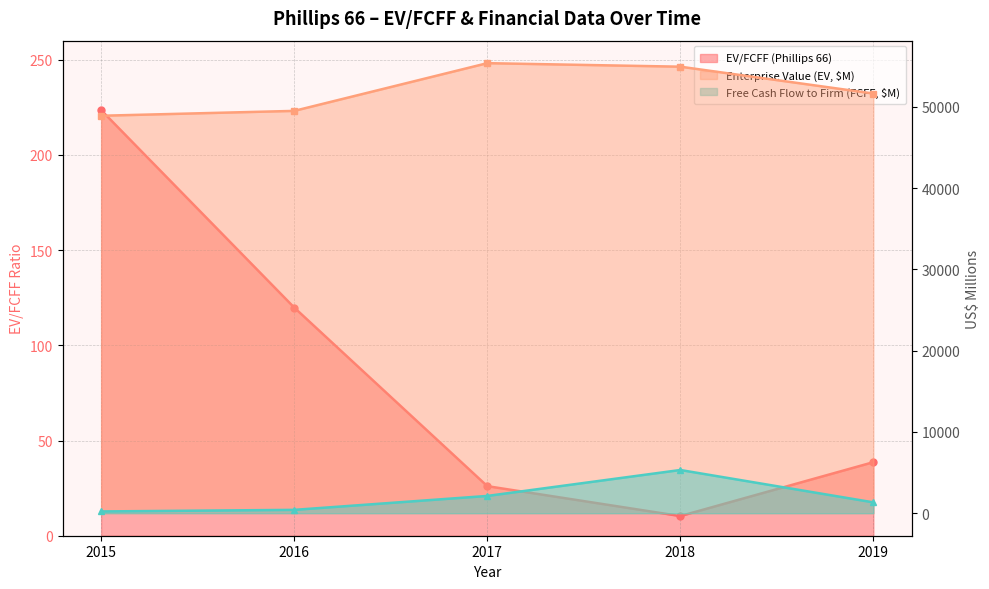

Reading left to right, transcribe all the data shown in this chart.

EV/FCFF (Phillips 66): 223.5	119.8	26.0	10.3	38.6
Enterprise Value (EV, $M): 48895.0	49493.0	55363.0	54931.0	51629.0
Free Cash Flow to Firm (FCFF, $M): 219.0	413.0	2126.0	5317.0	1336.0